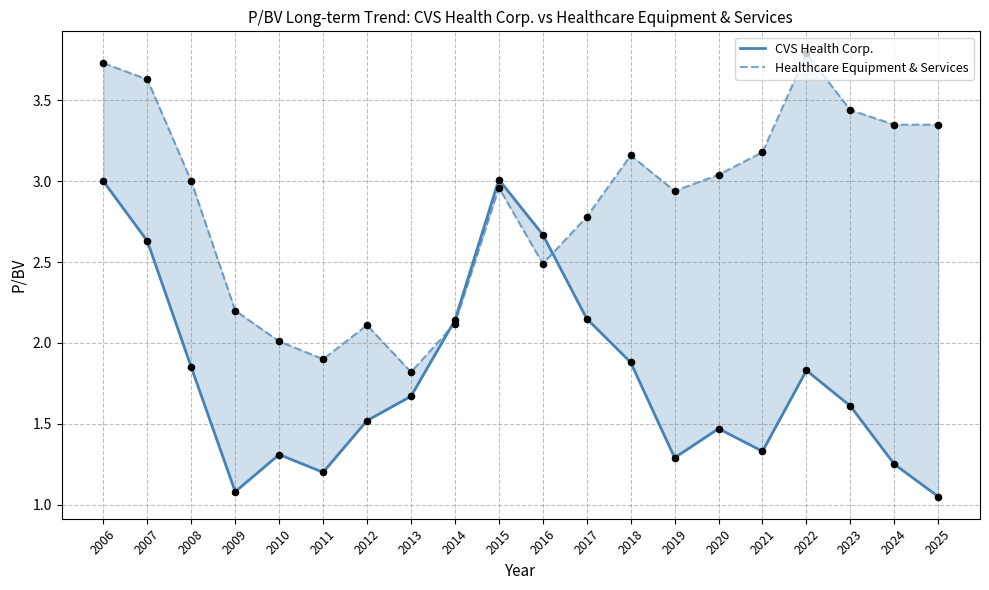

At how many categories does at least one series exceed 3?

10